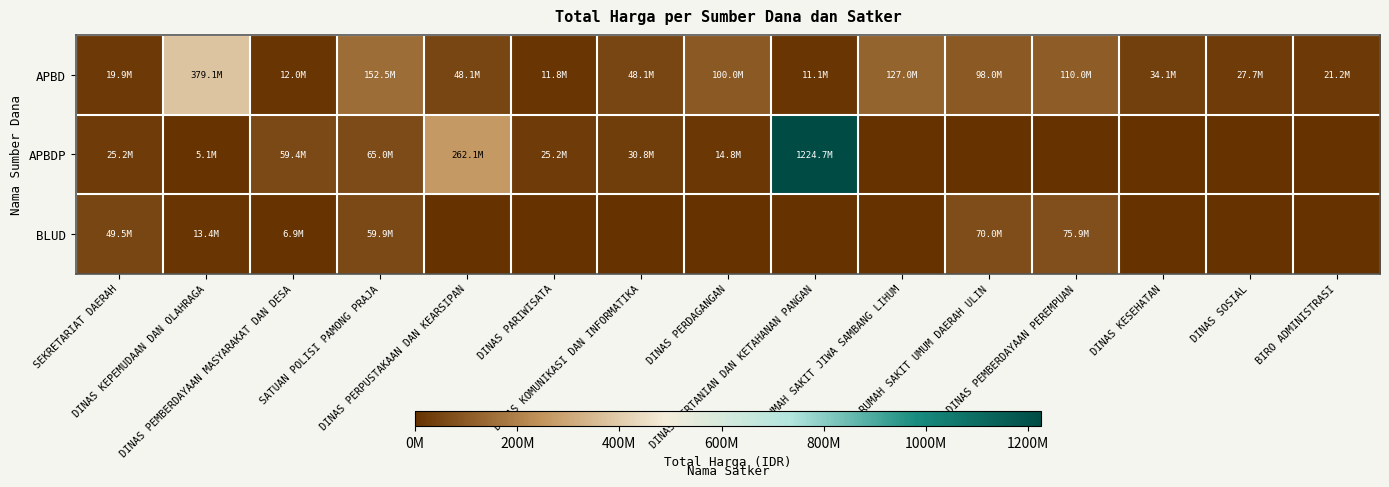

List the series in order of their overall mean, highest first.

APBDP, APBD, BLUD